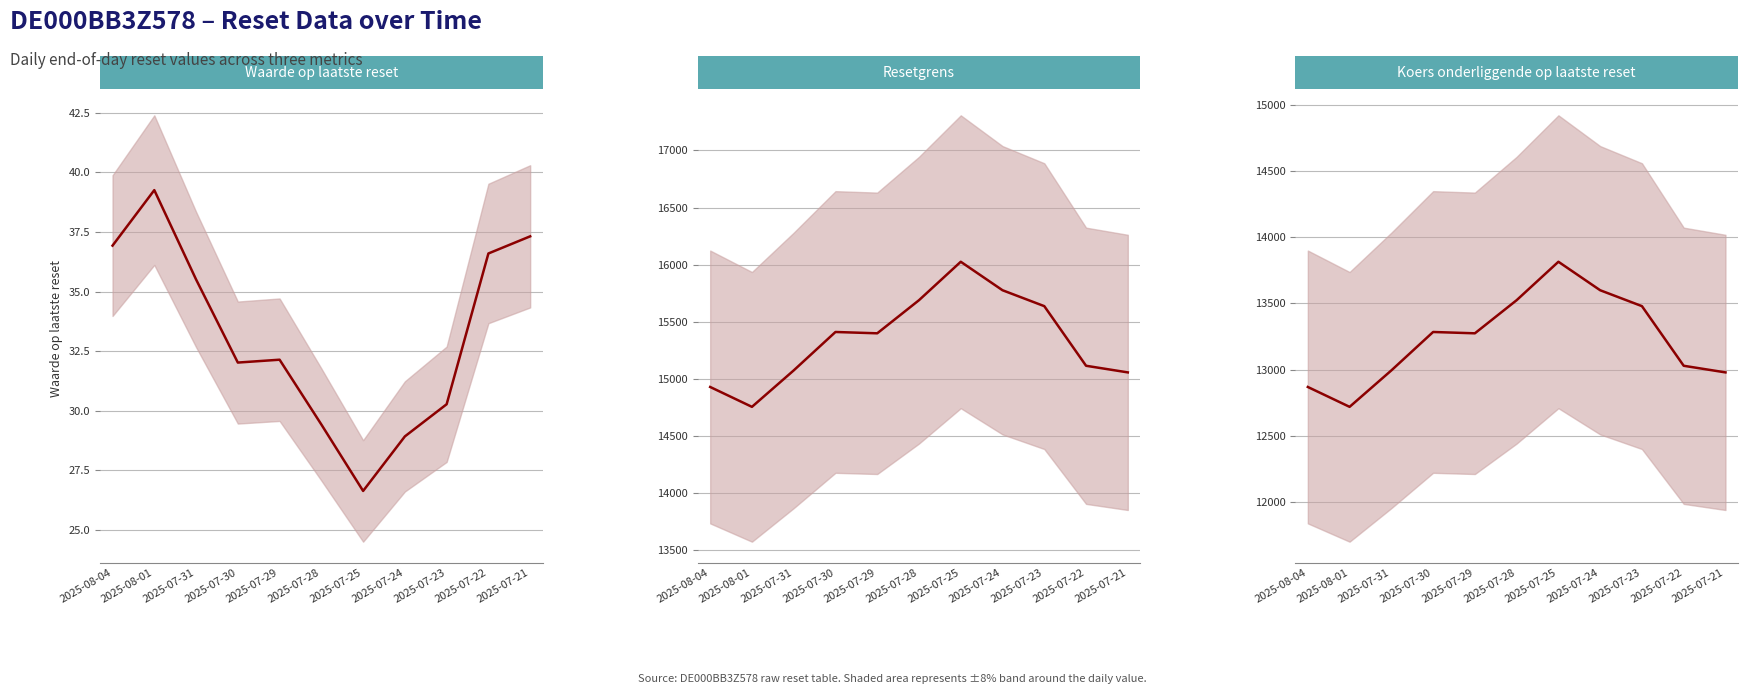

What is the total value across all series at 2025-07-21?

28074.1